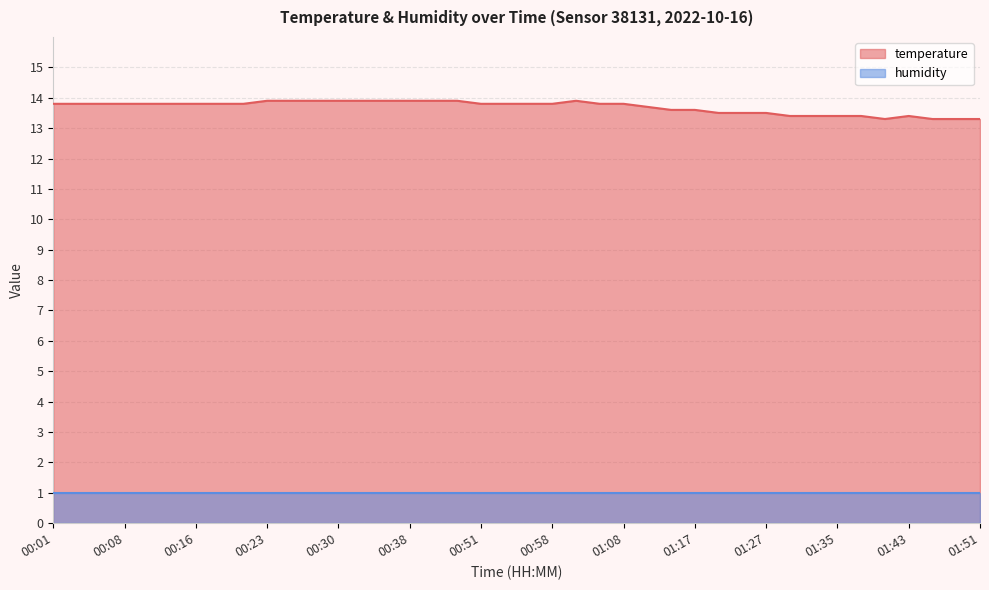

True or false: the data shows 8.7 at 00:26.

False